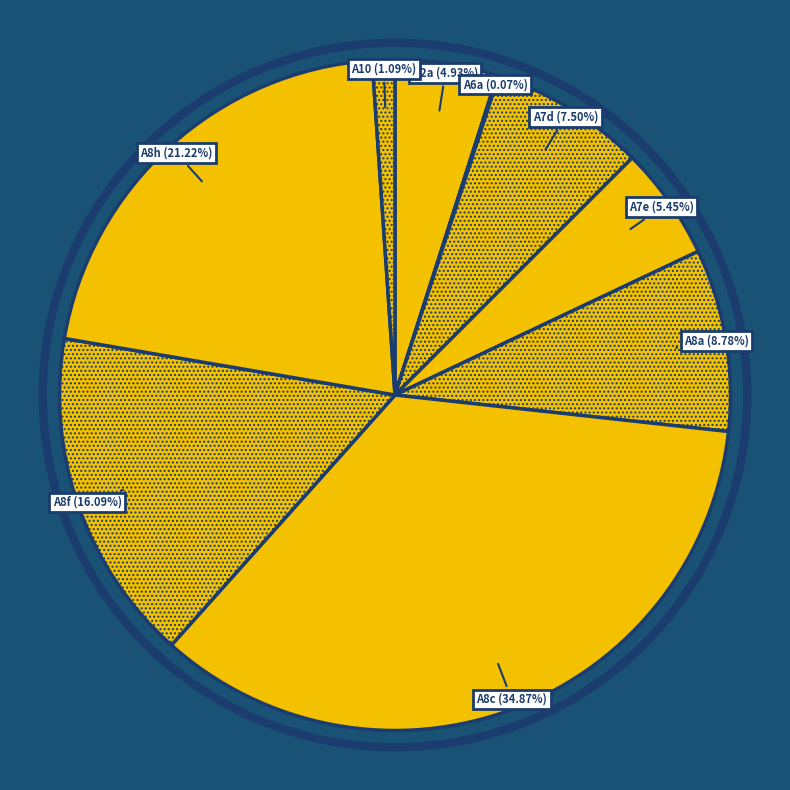

The A8a slice represents 9% of the pie. True or false?

True